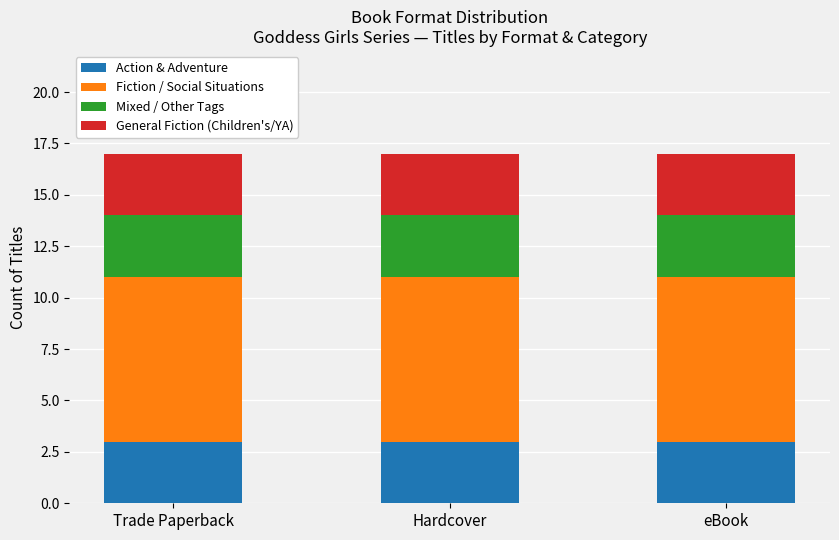

What is the sum of the Action & Adventure values at Hardcover and eBook?

6